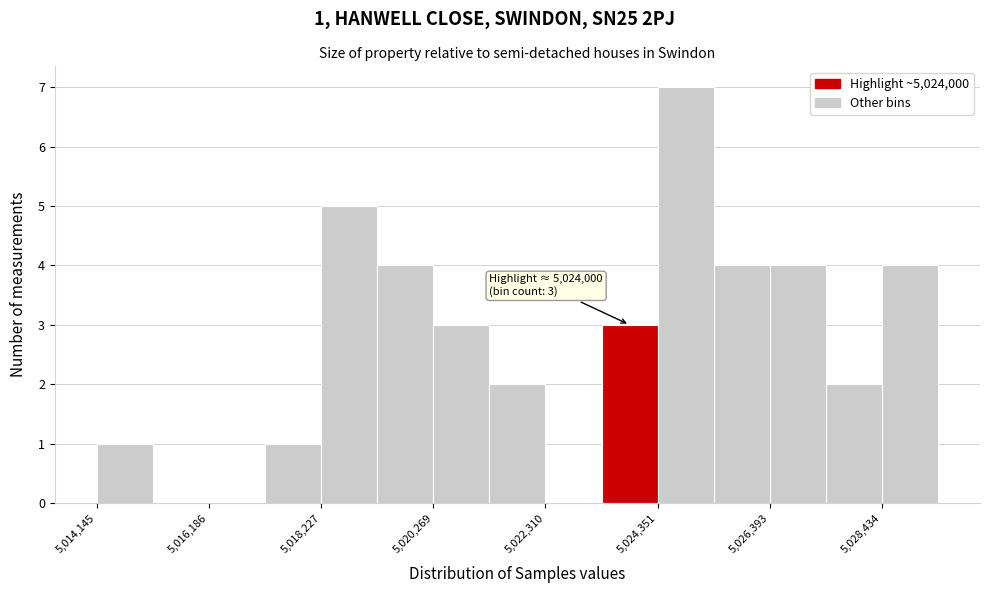

Read against the x-axis, roughly where is the centre of the tallest bar?

5025000